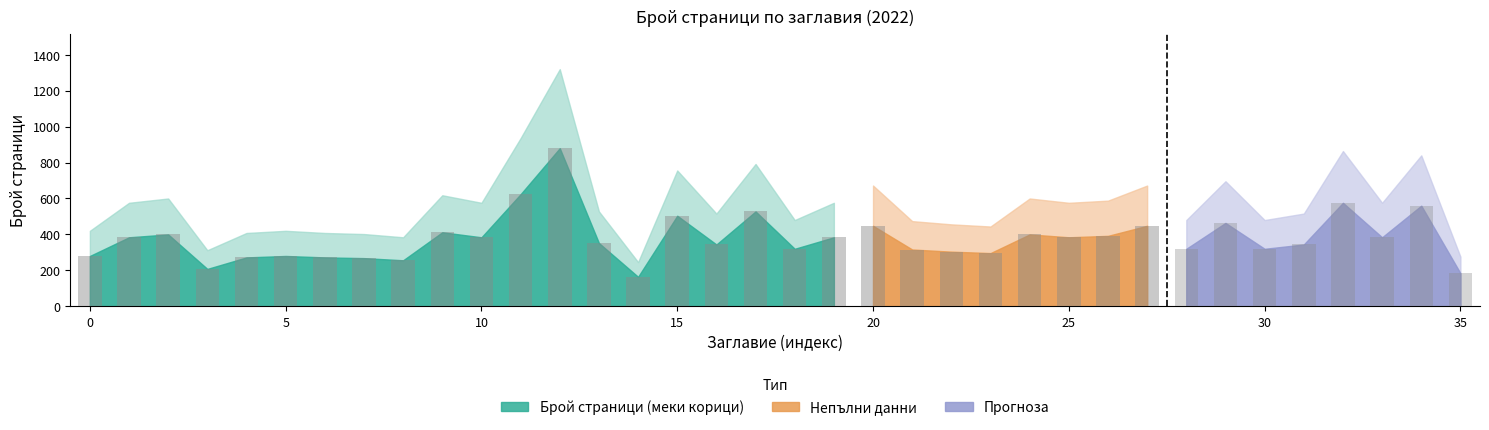

Does the chart contain stacked bars?

No